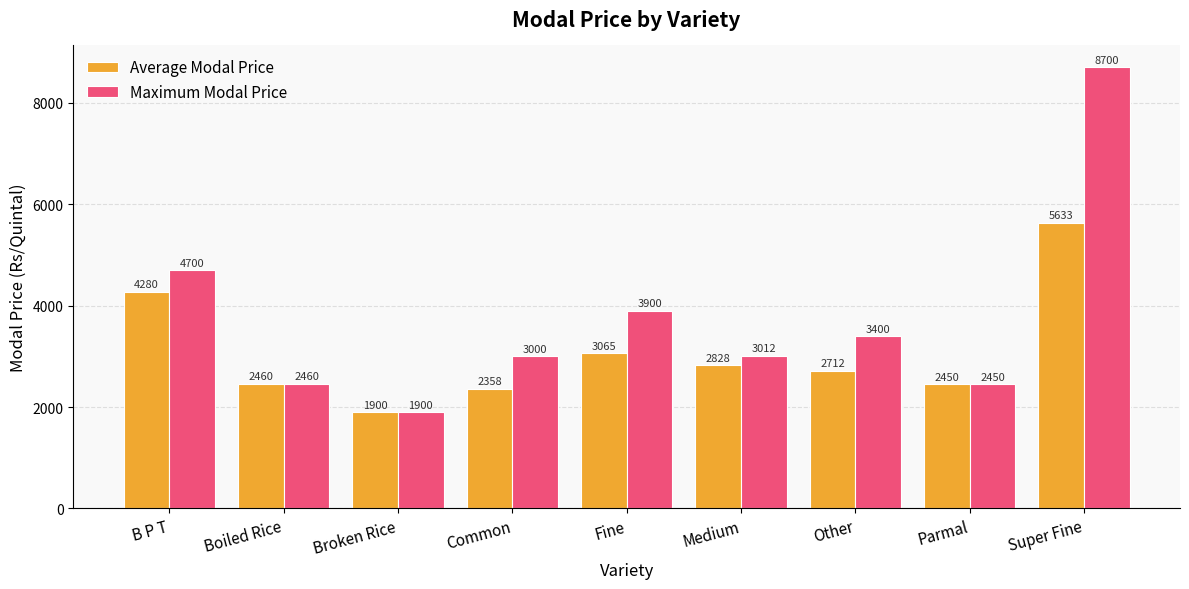

Which series changed the most between Medium and Super Fine?

Maximum Modal Price